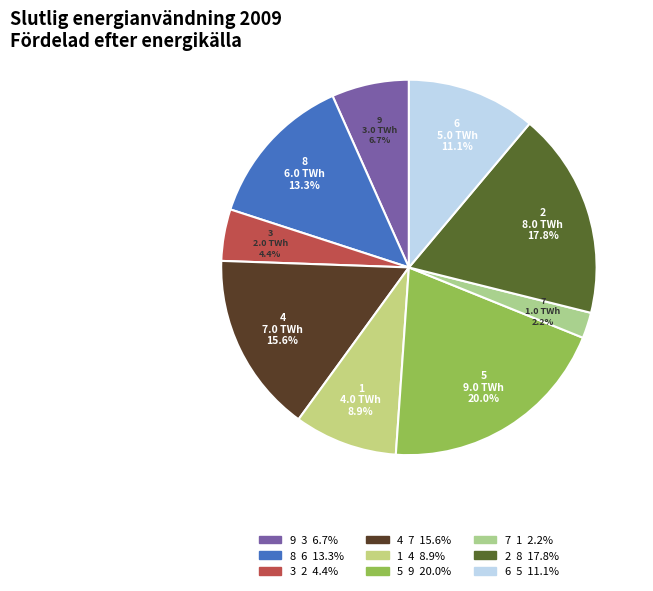

Between 7 and 4, which is larger?

4